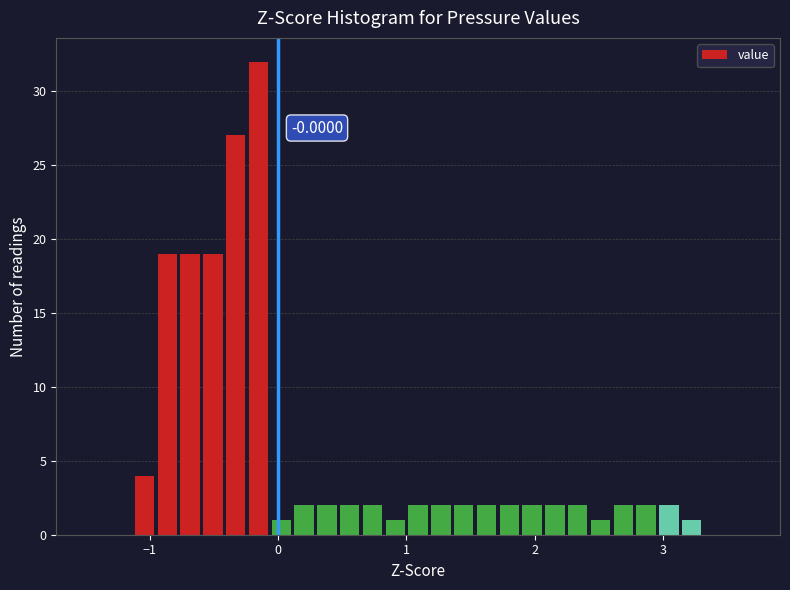

Read against the x-axis, roughly where is the centre of the tallest bar?

-0.2